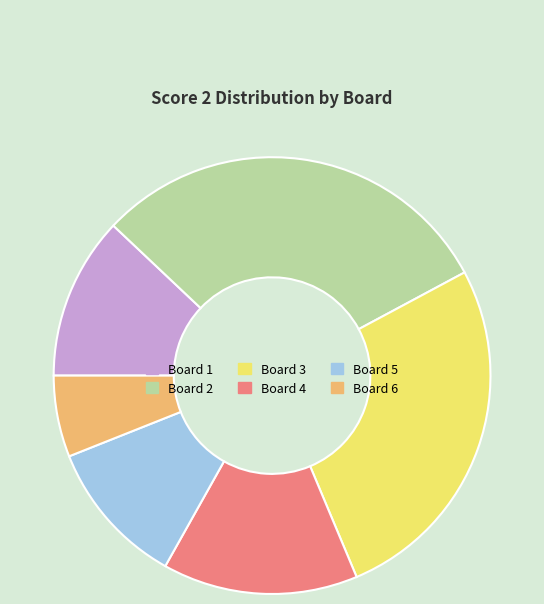

Is there any slice that represents more than half of the pie?

No